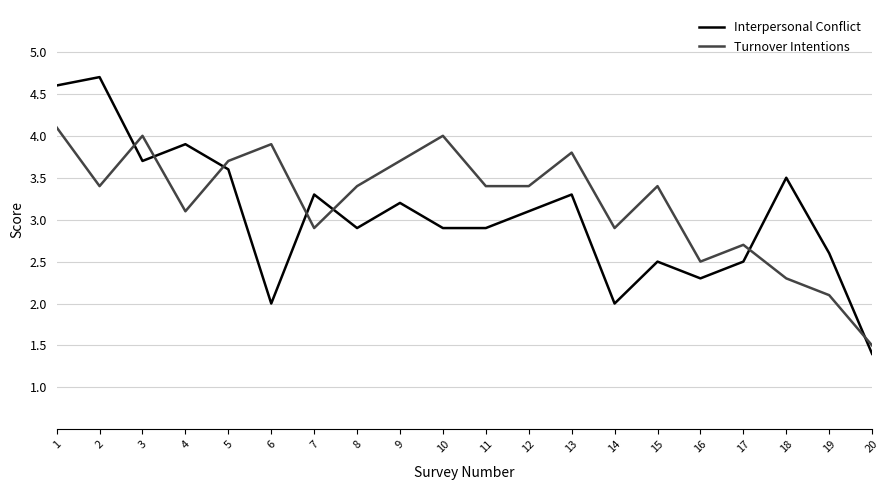

Rank the series by their maximum value, from lowest to highest.

Turnover Intentions, Interpersonal Conflict